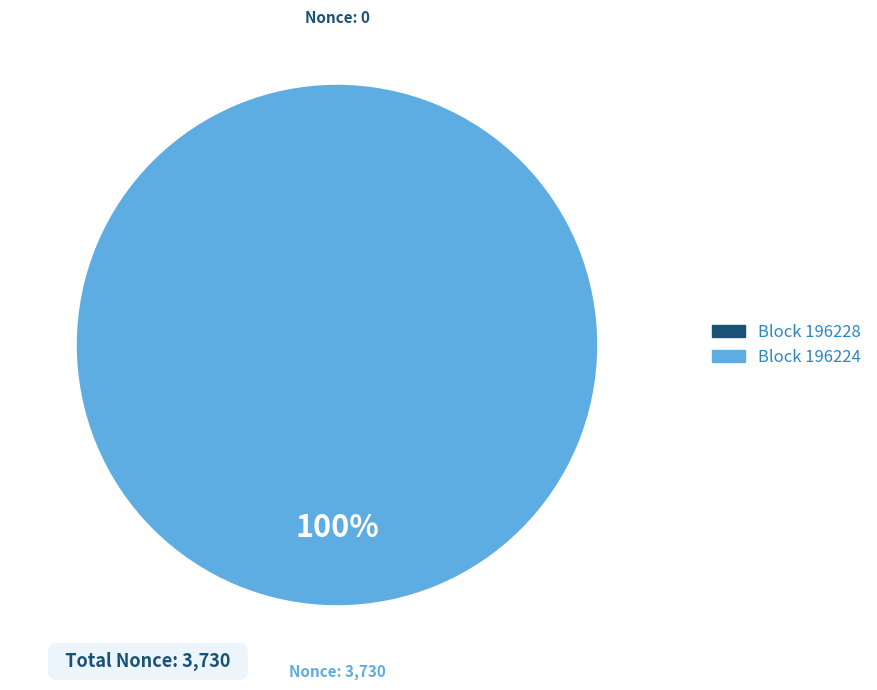

To the nearest percent, what is the average slice percentage?

50%